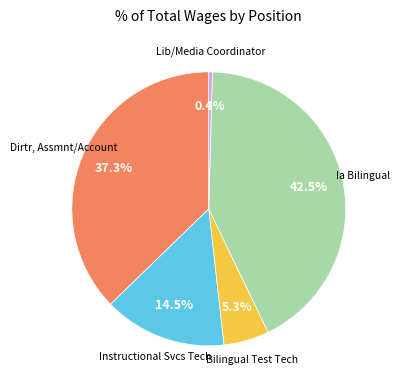

To the nearest percent, what is the average slice percentage?

20%